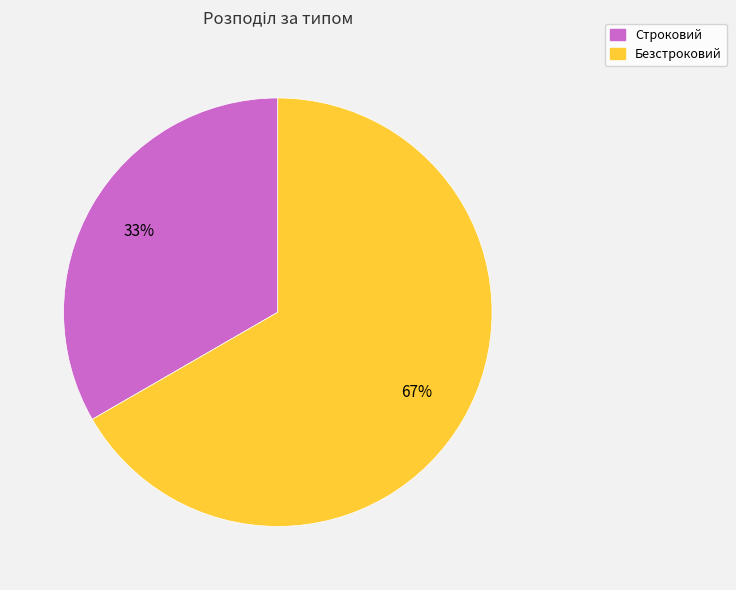

What is the majority slice?

Безстроковий